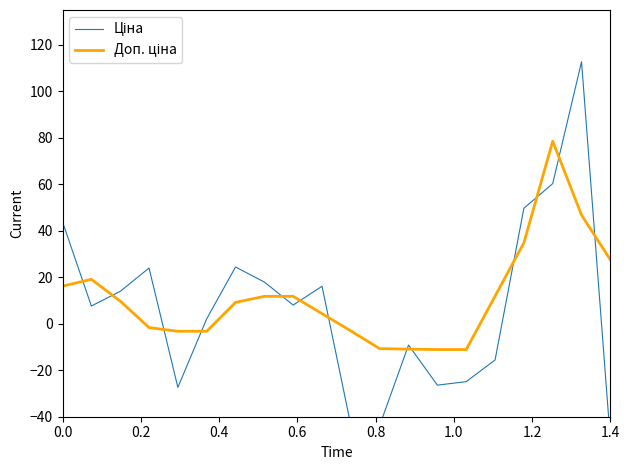

At which category does the chart reach its minimum across all series?

1.4